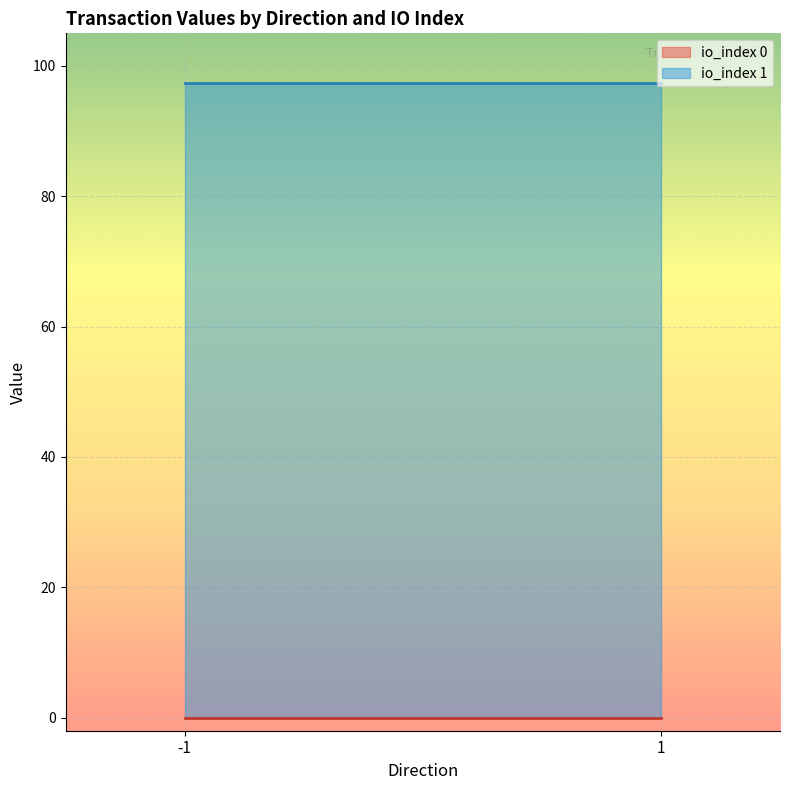

The value series shows 0.0 at -1_0. True or false?

True